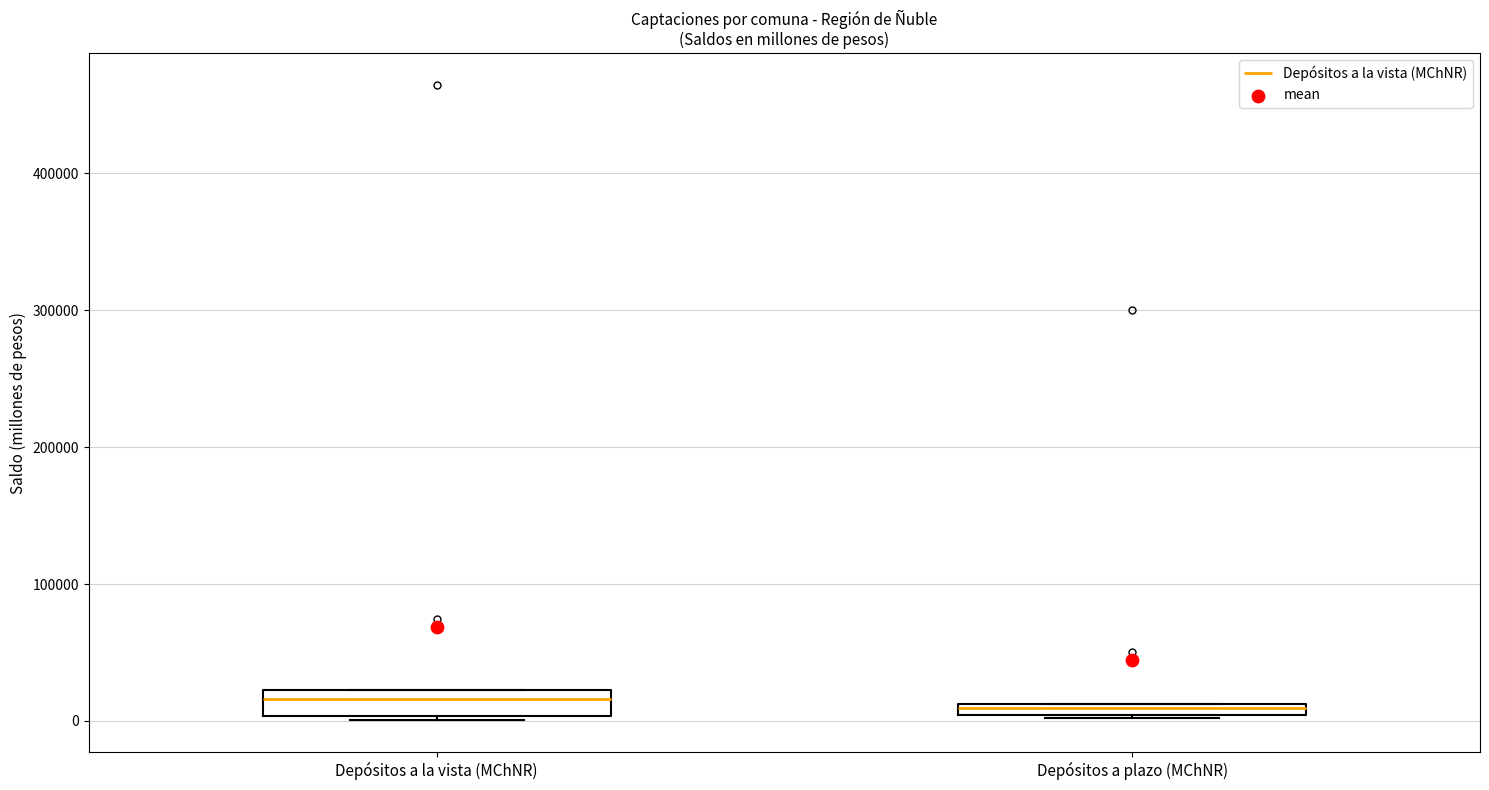

Where is the upper edge of the box for Depósitos a plazo (MChNR) on the y-axis? The values are not printed on the chart, so give them approximately, as read against the axis.

10000